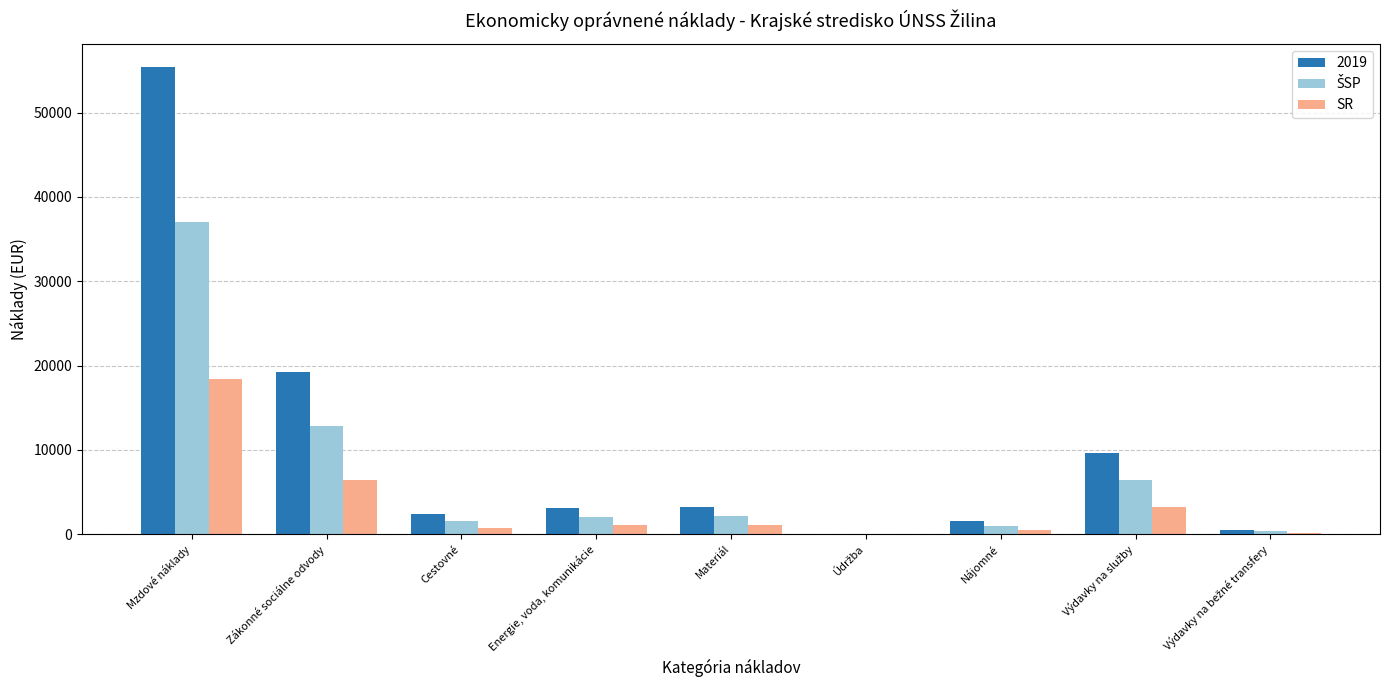

What is the maximum value shown in the chart?

55396.8